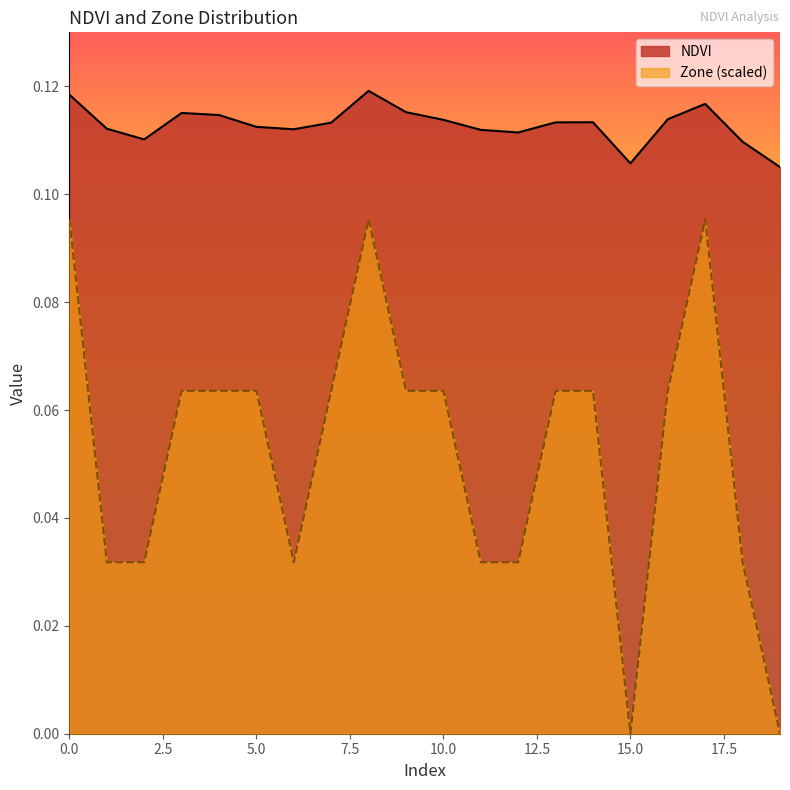

What is the minimum value for NDVI?

0.1